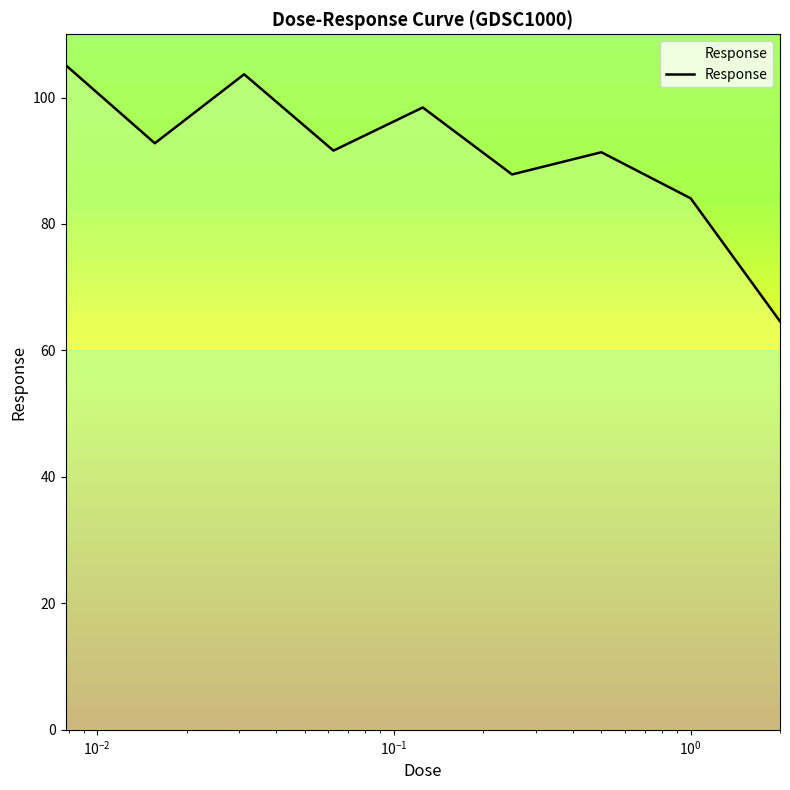

What is the minimum value shown in the chart?

64.6